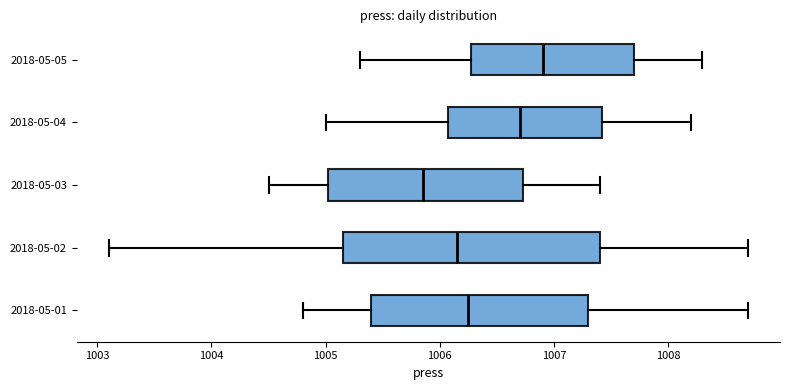

Where is the left edge of the box for 2018-05-01 on the x-axis? The values are not printed on the chart, so give them approximately, as read against the axis.

1005.4